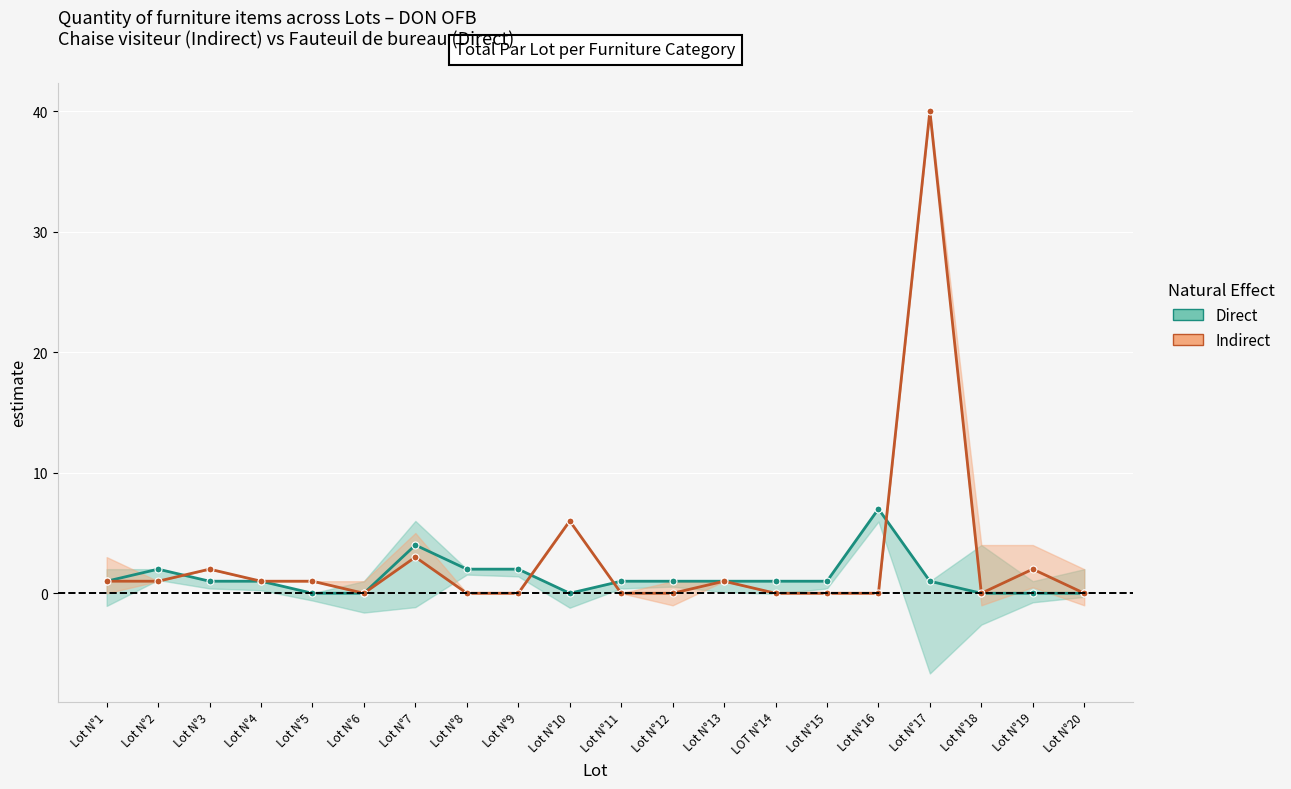

At which category does Direct reach its first local valley?

Lot N°10